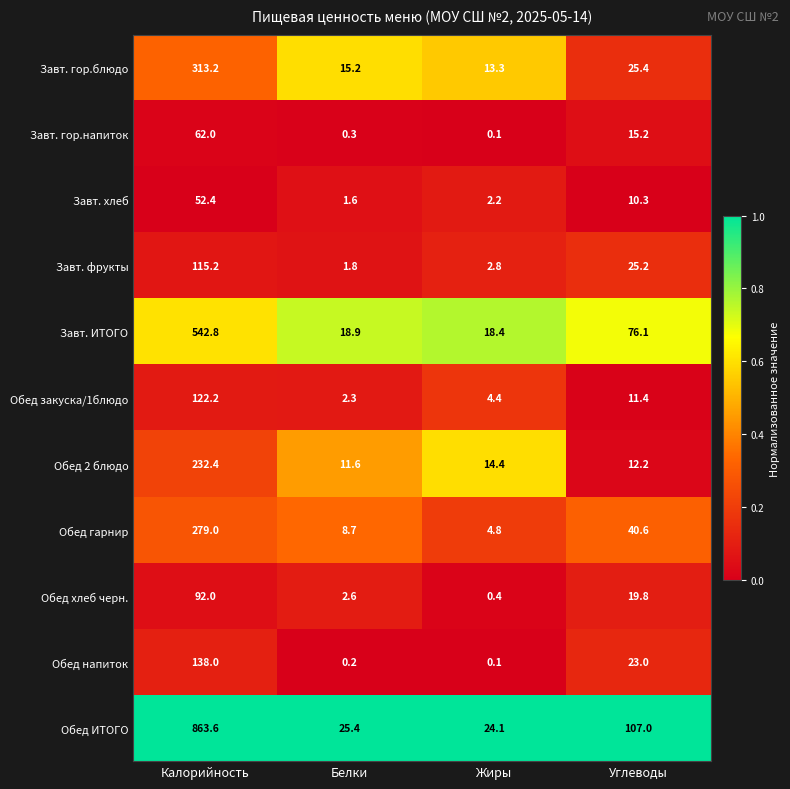

Is it true that Обед ИТОГО equals 1171.5 at Калорийность?

False